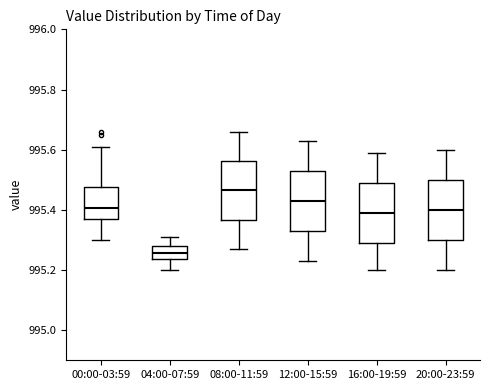

Where does the median line of the box for 16:00-19:59 sit on the y-axis? The values are not printed on the chart, so give them approximately, as read against the axis.

995.40